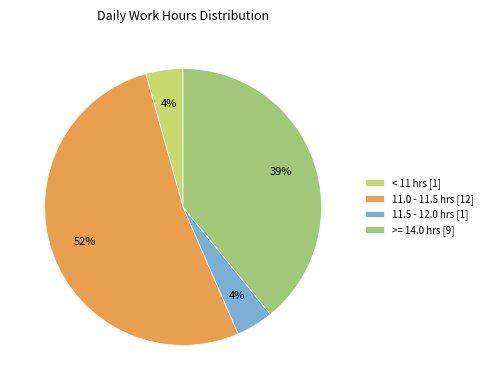

True or false: 11.0 - 11.5 hrs [12] accounts for 52% of the total.

True